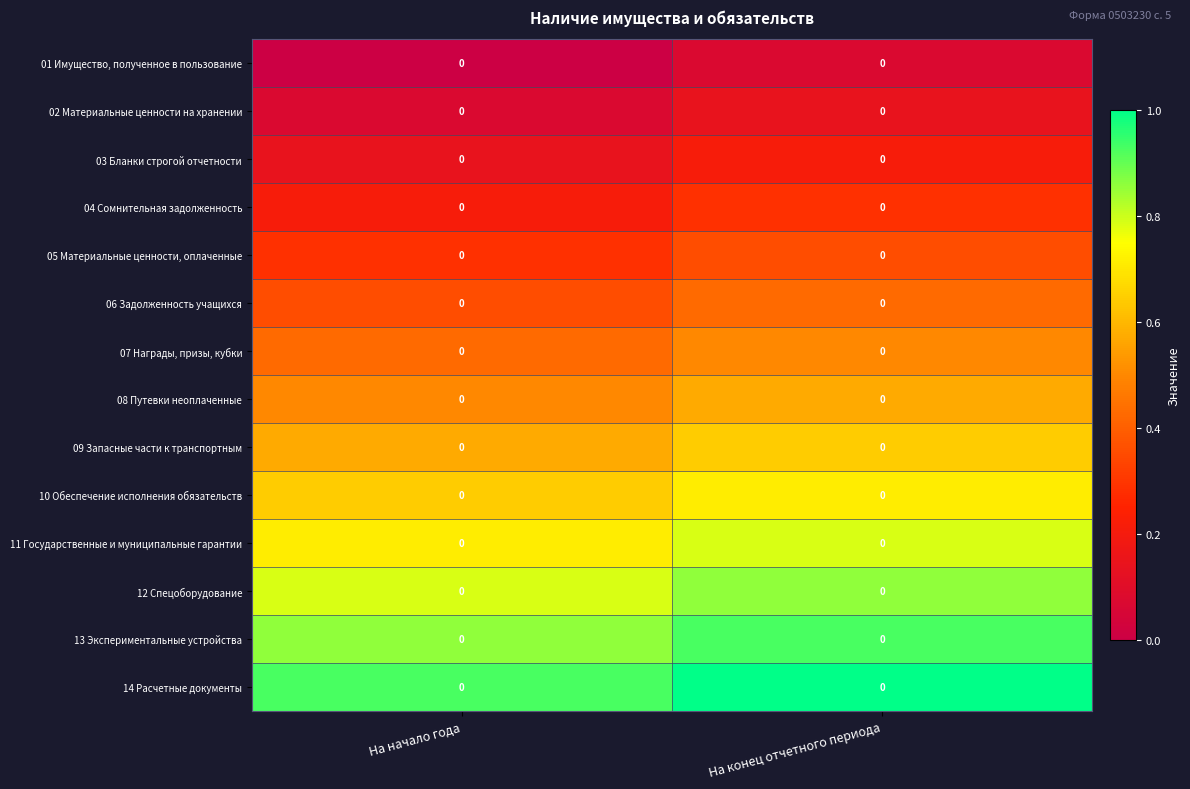

What is the spread (max minus min) of values at На начало года?

0.9